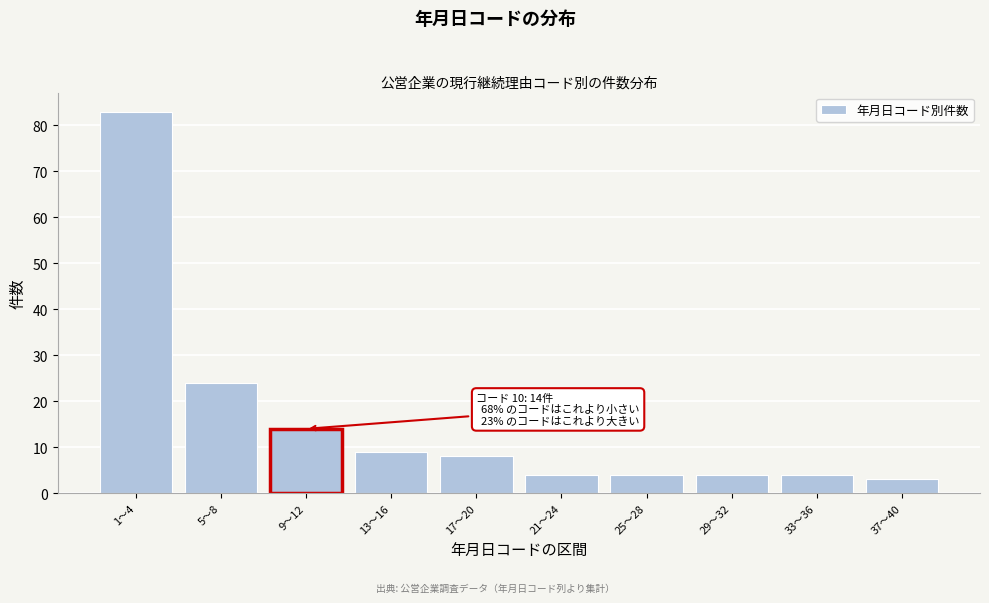

Reading right to left, extract all data points from this chart.

37〜40=3	33〜36=4	29〜32=4	25〜28=4	21〜24=4	17〜20=8	13〜16=9	9〜12=14	5〜8=24	1〜4=83